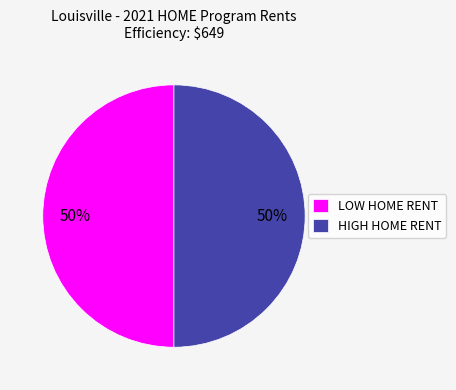

How many segments does this pie chart have?

2